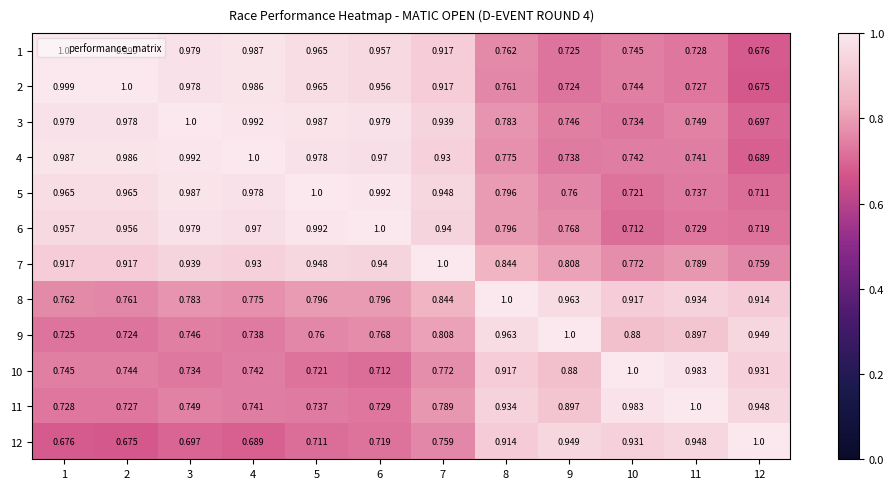

Is the value of 9 at 12 greater than the value of 12 at 10?

Yes